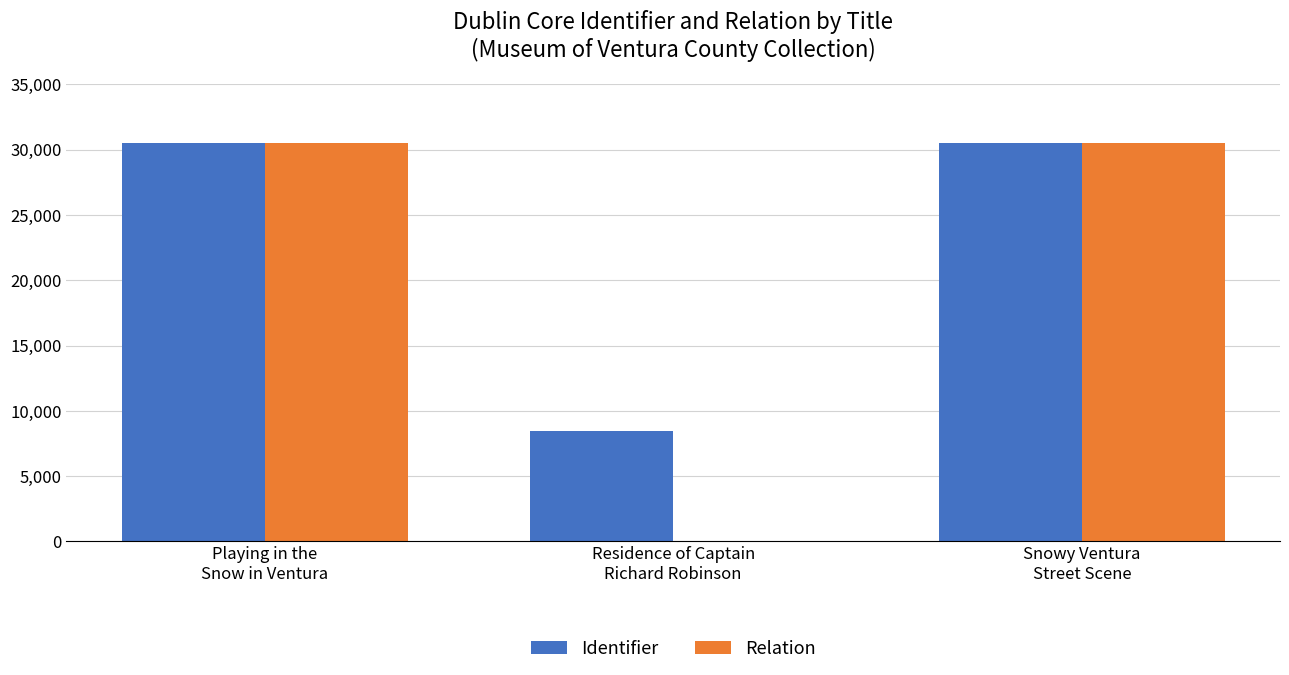

What is the sum of the Identifier values at Playing in the
Snow in Ventura and Snowy Ventura
Street Scene?

61078